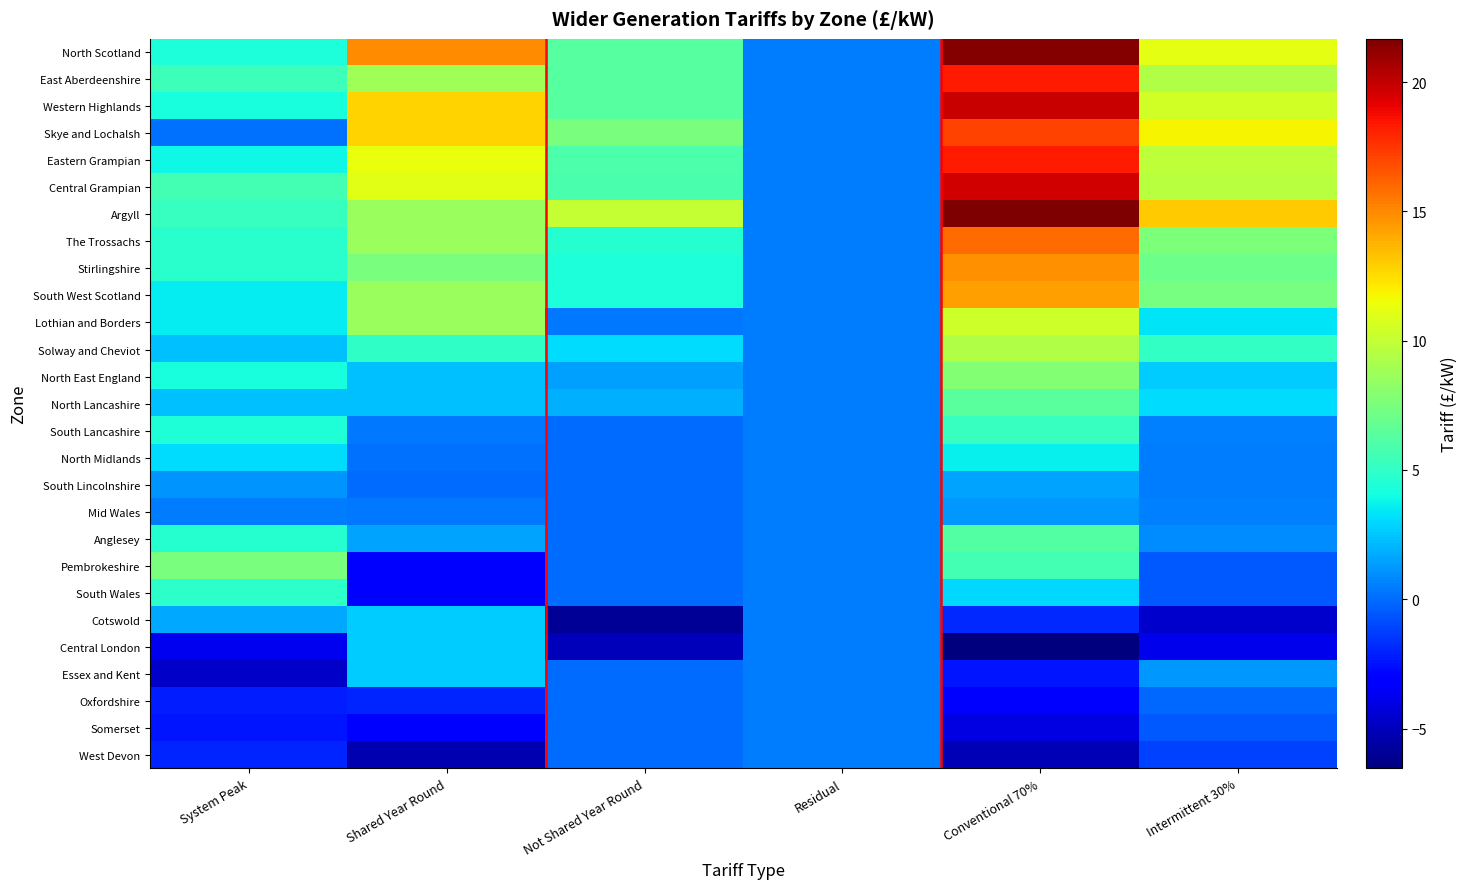

How many distinct data groups are displayed?

27